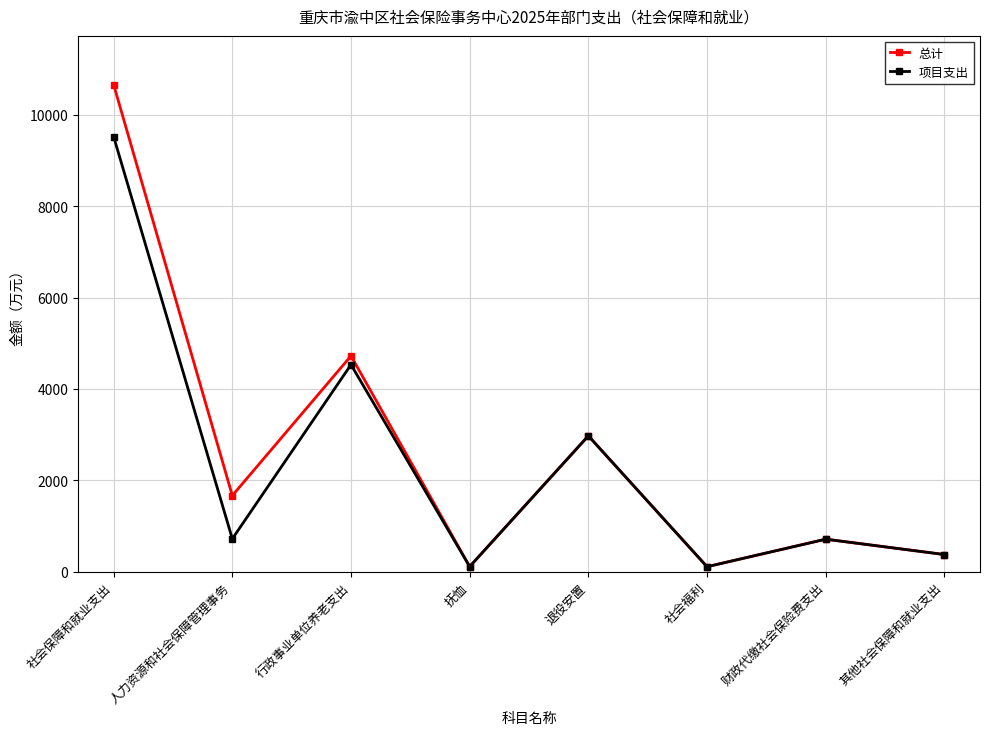

The value of 总计 at 社会福利 is 107.4. True or false?

True